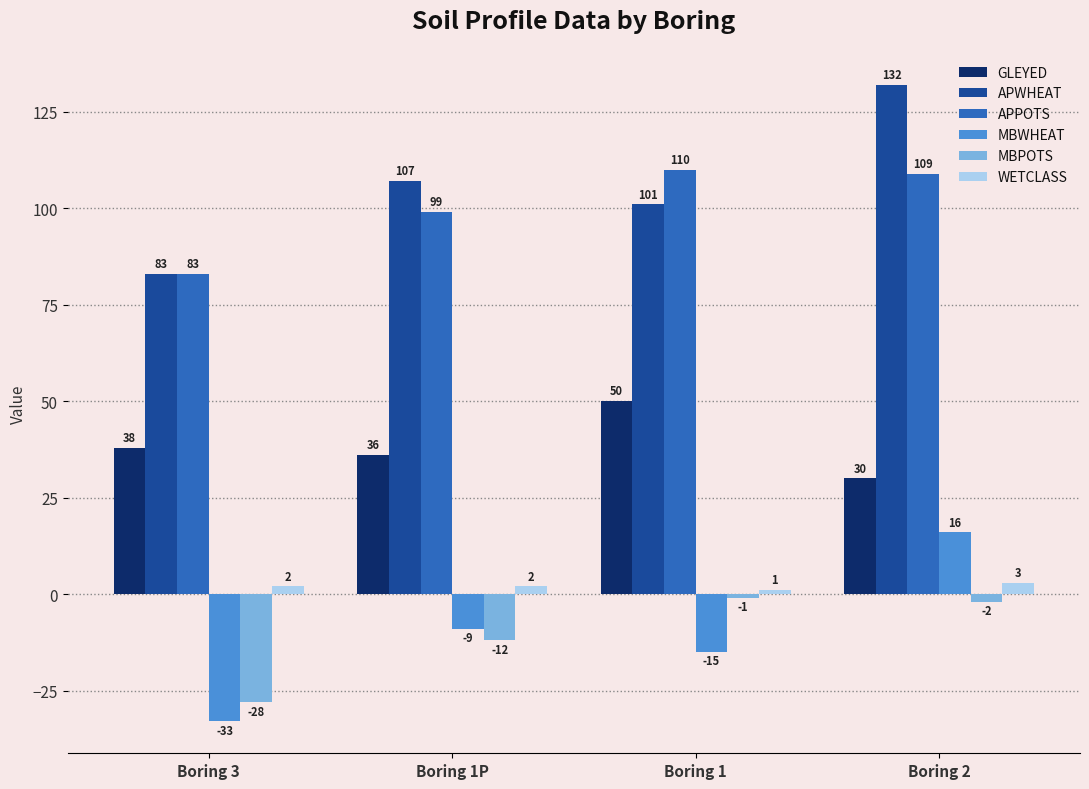

What is the value of the MBWHEAT bar at the 1st from the left?

-33